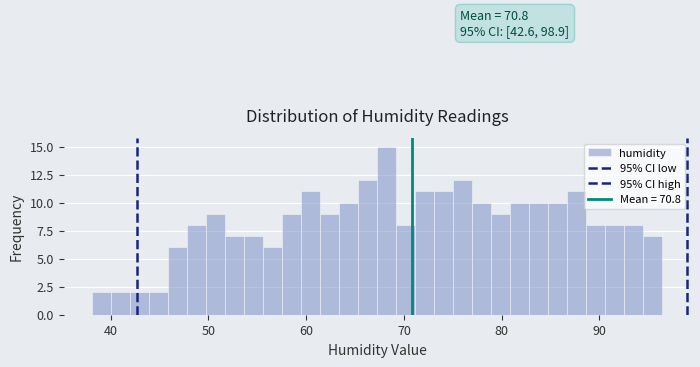

Around what value on the x-axis is the tallest bar? Give the approximate position of its centre, as read against the axis.

68